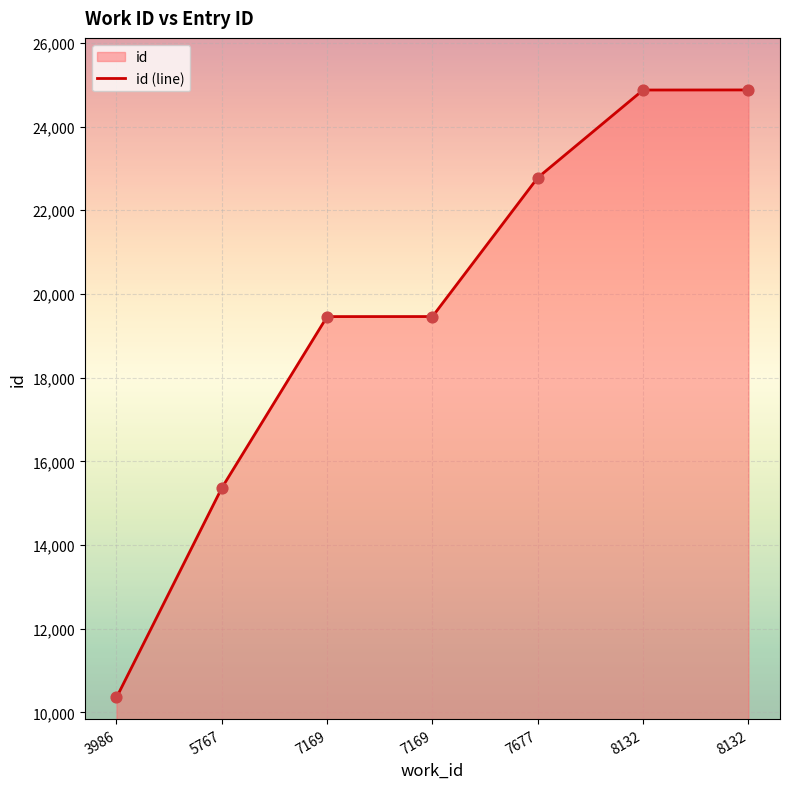

Which has a higher value, 7169 or 7677?

7677